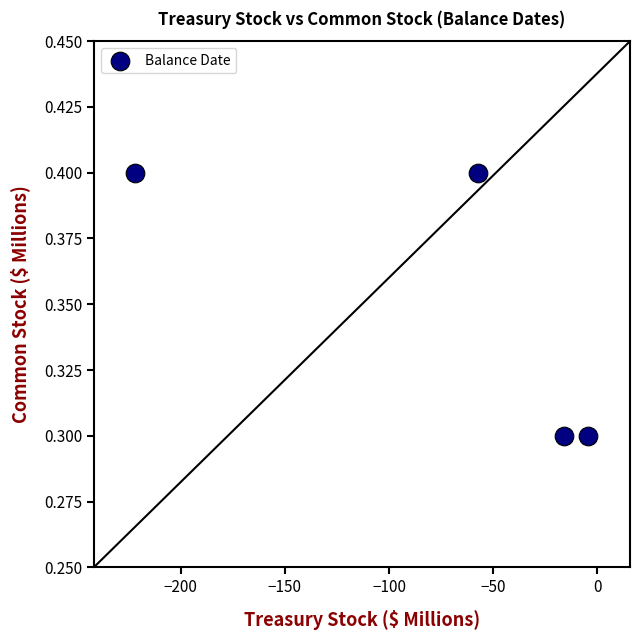

What is the range of X values (max minus min)?

217.6